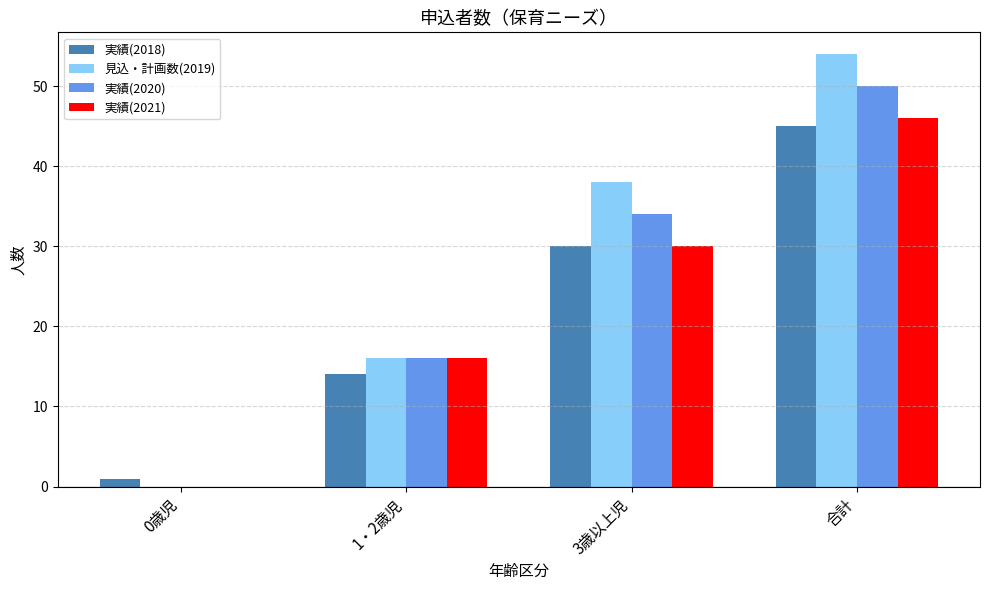

True or false: 実績(2020) has a value of 50 at 合計.

True